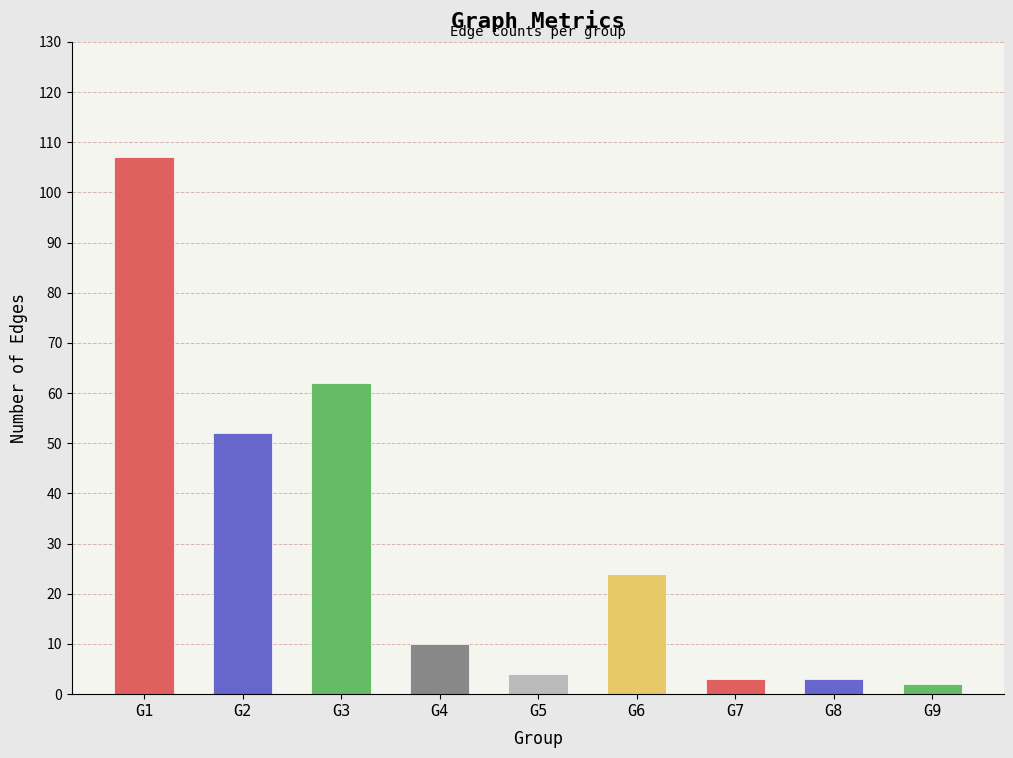

The chart shows a value of 52 at G2. True or false?

True